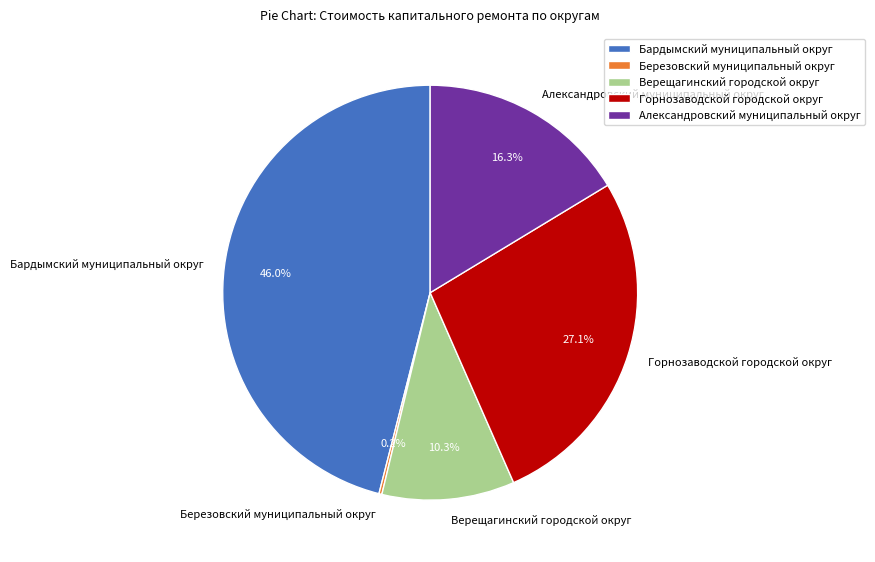

True or false: Верещагинский городской округ accounts for 10% of the total.

True